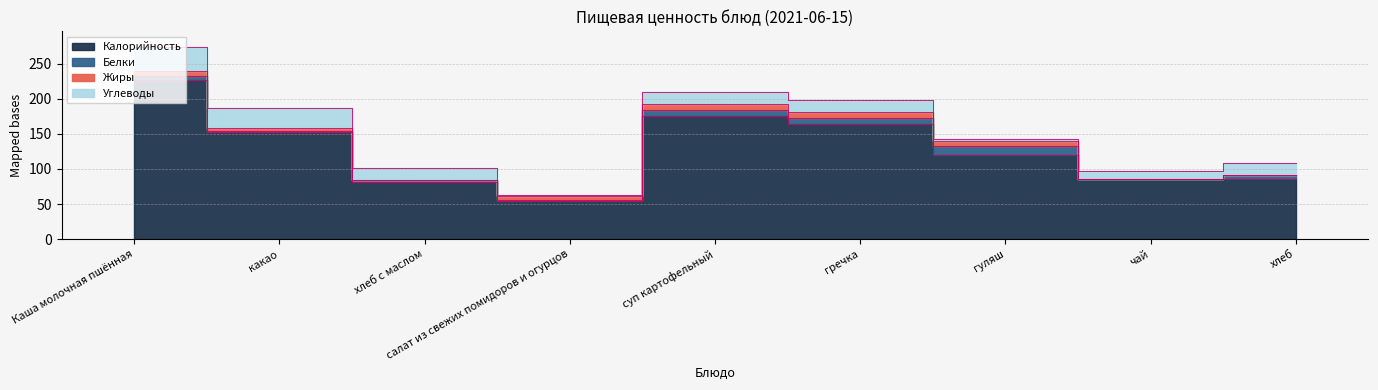

Where do Углеводы and Жиры first cross each other?

хлеб с маслом and салат из свежих помидоров и огурцов